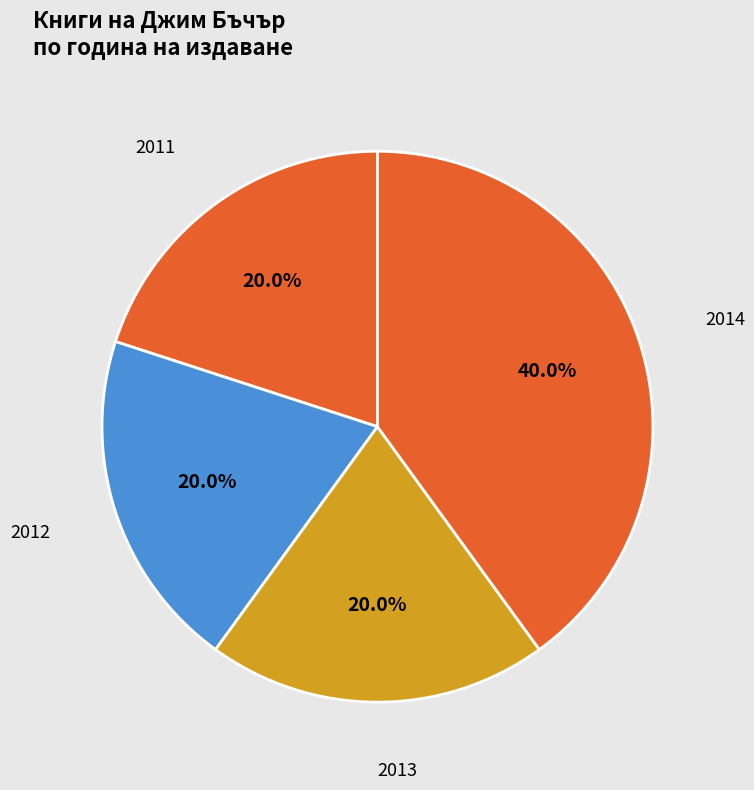

How many segments does this pie chart have?

4